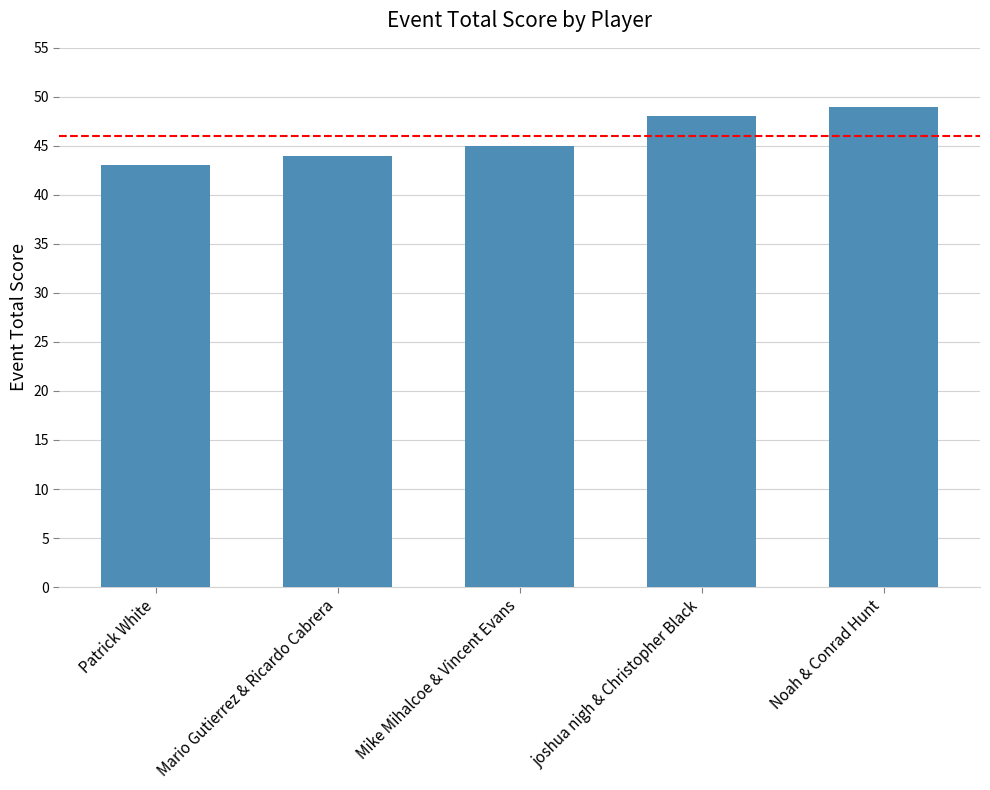

What is the ratio of the value at Mike Mihalcoe & Vincent Evans to the value at joshua nigh & Christopher Black?

0.9